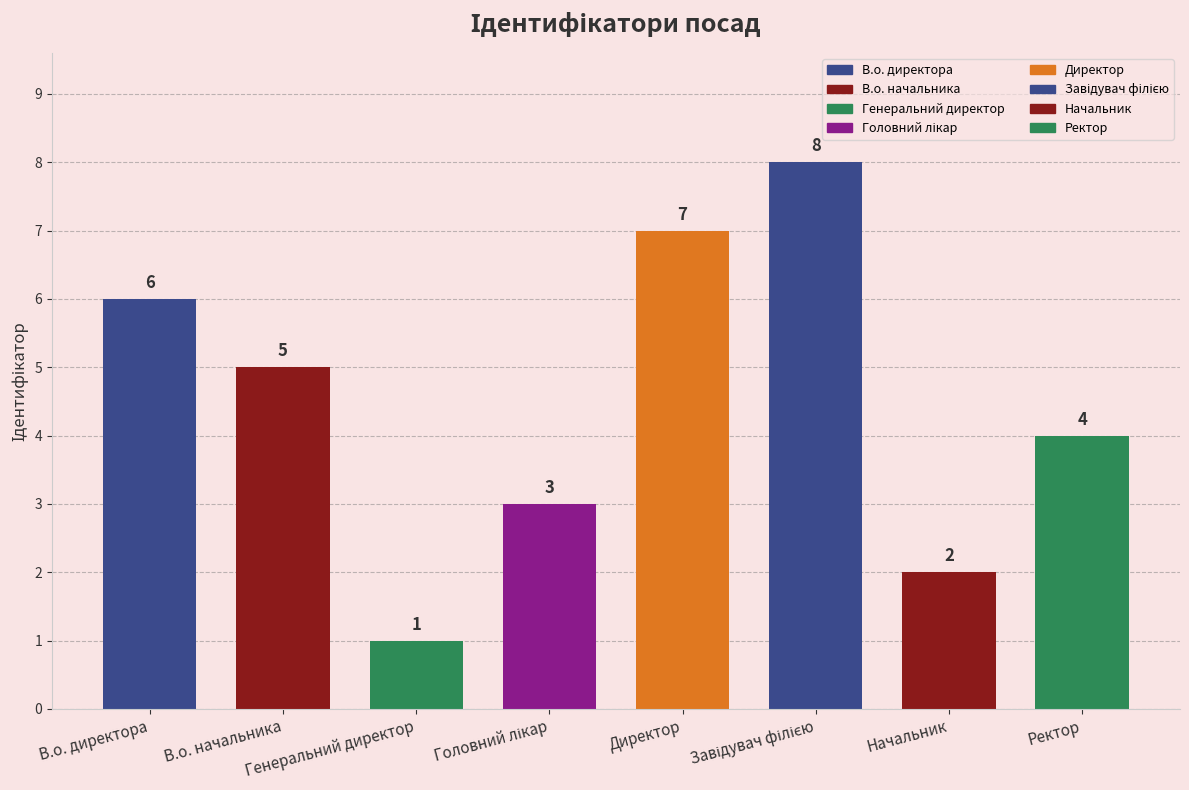

Where is the data nearest to the value 4?

Ректор